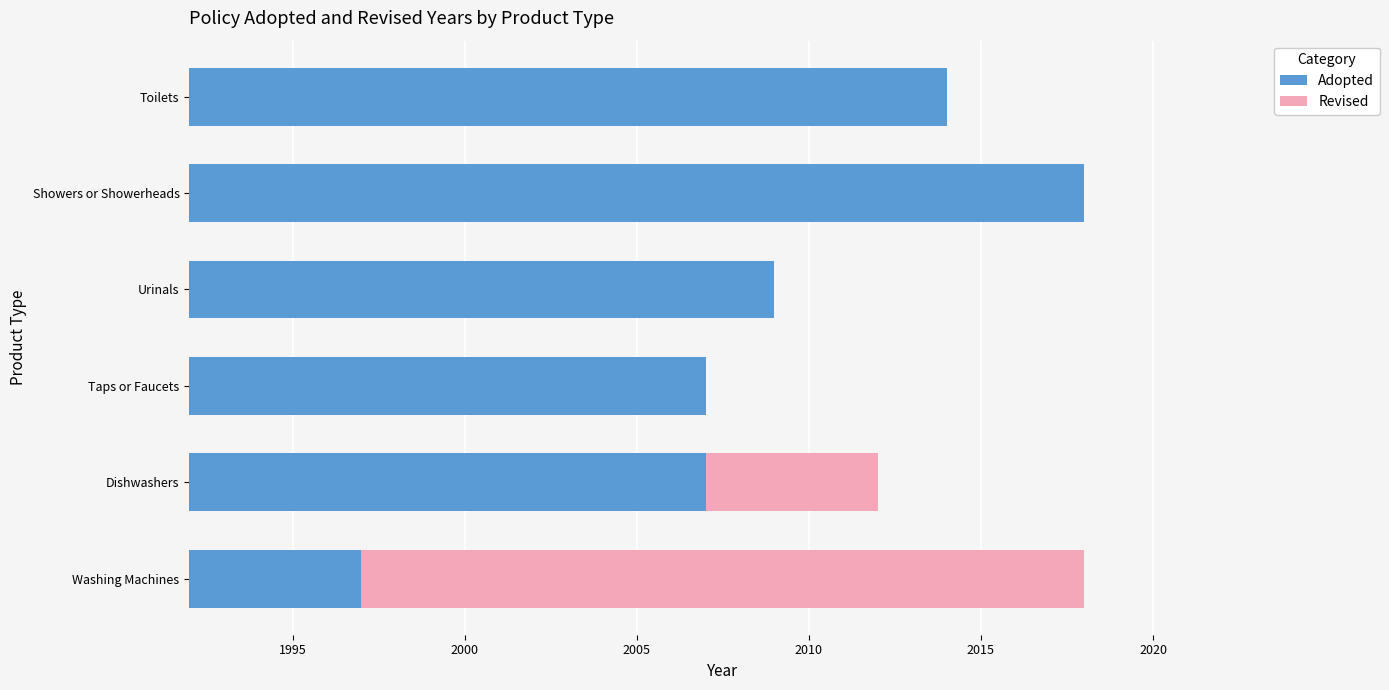

What is the approximate value of Adopted at Urinals, to the nearest 5?

2010